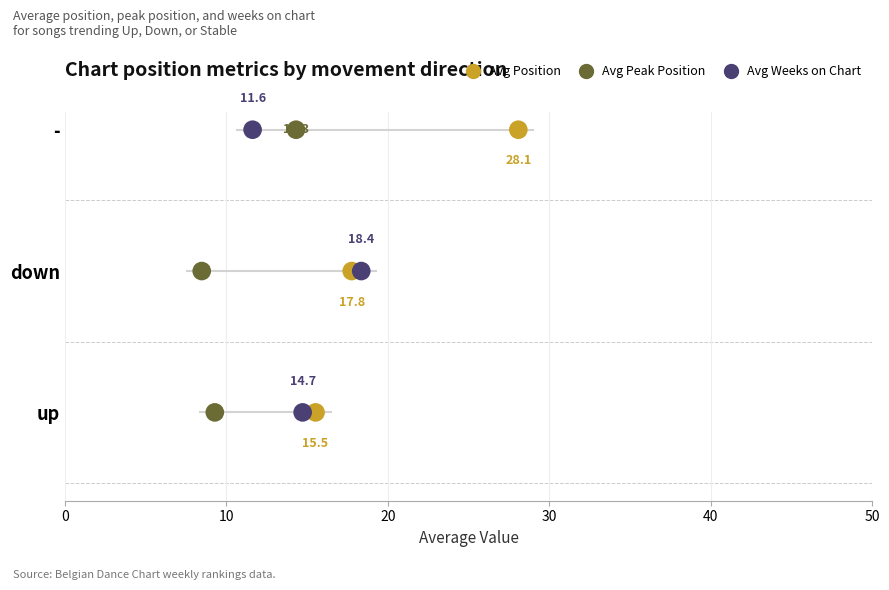

What are all the series names shown in the legend?

Avg Position, Avg Peak Position, Avg Weeks on Chart